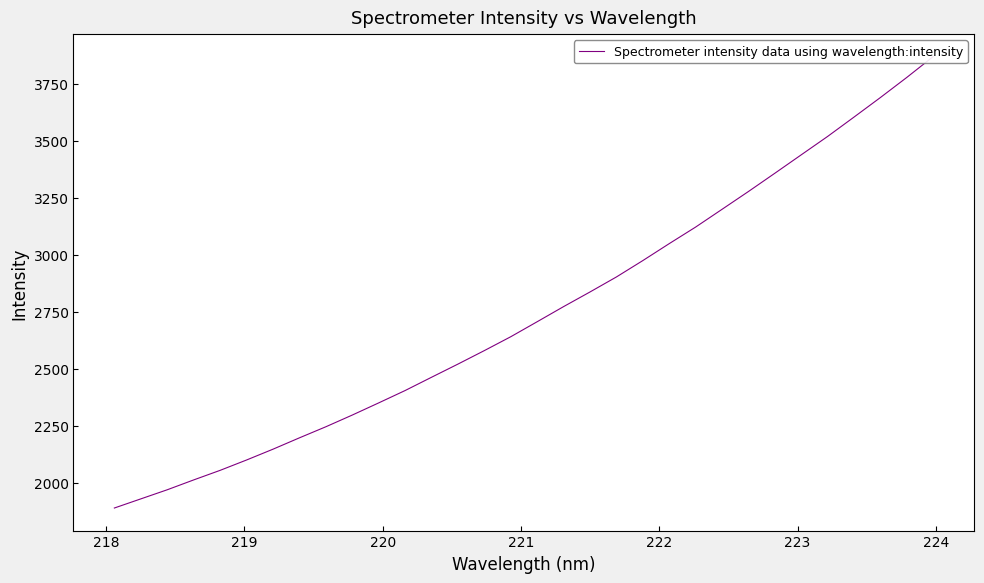

What is the sum of all values?

87911.7